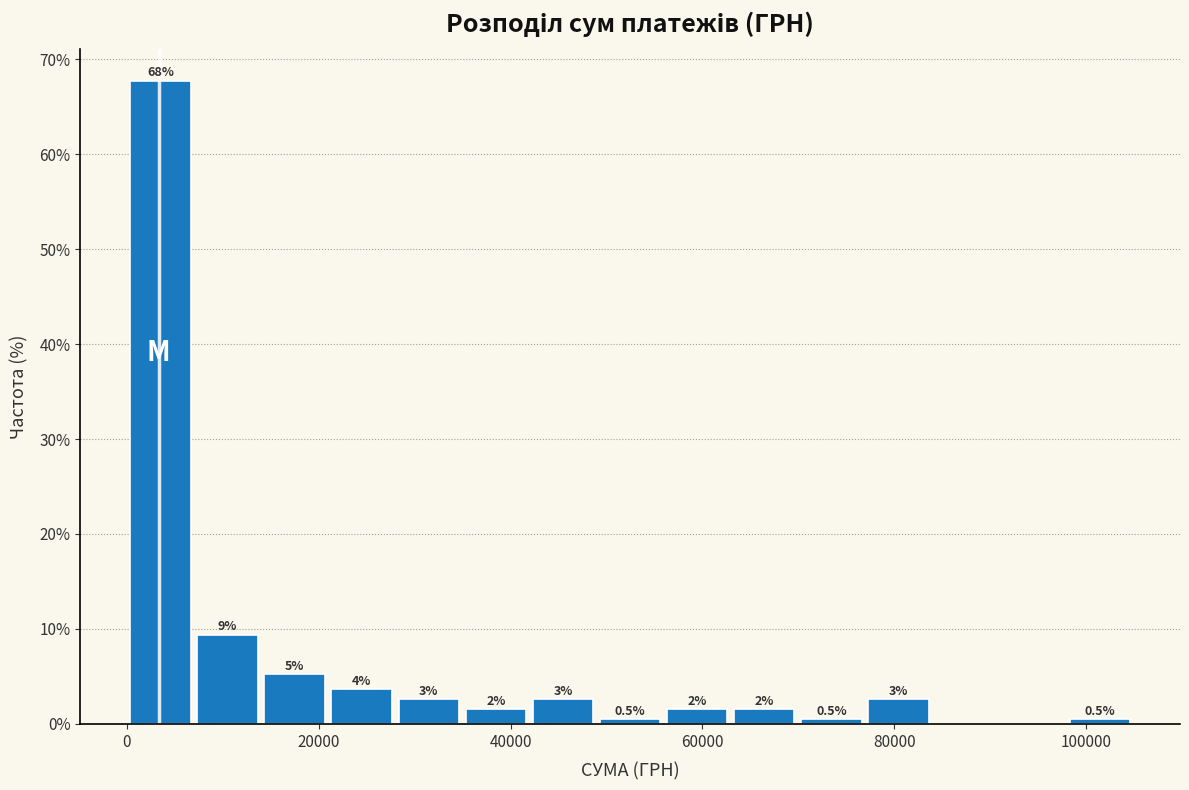

Read against the x-axis, roughly where is the centre of the tallest bar?

4000